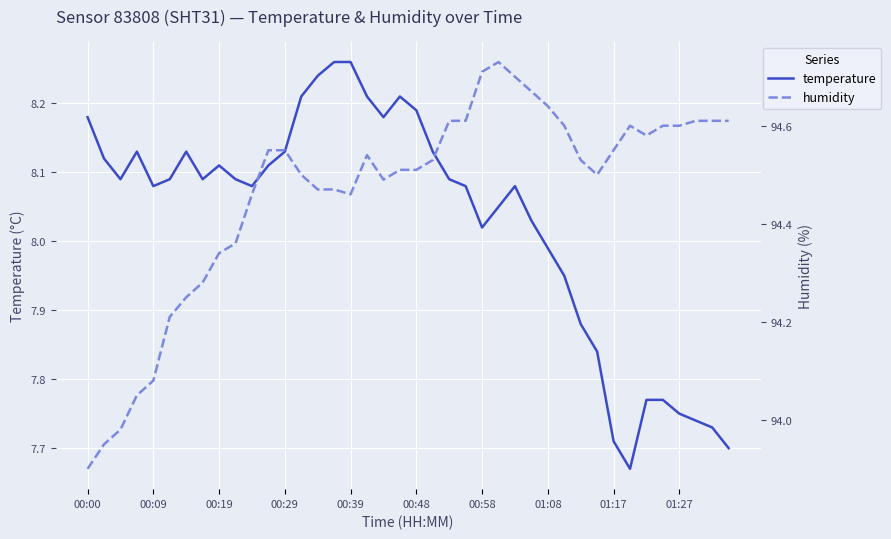

What value does the humidity series have at 31?

94.5